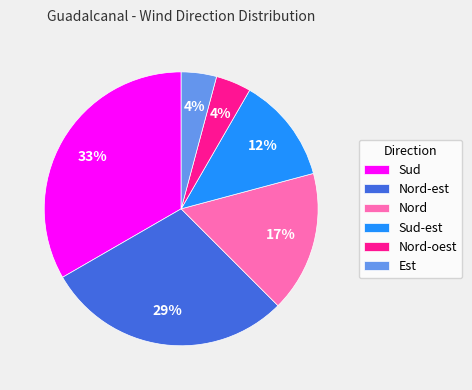

Combined, do Nord and Sud-est account for over 50%?

No